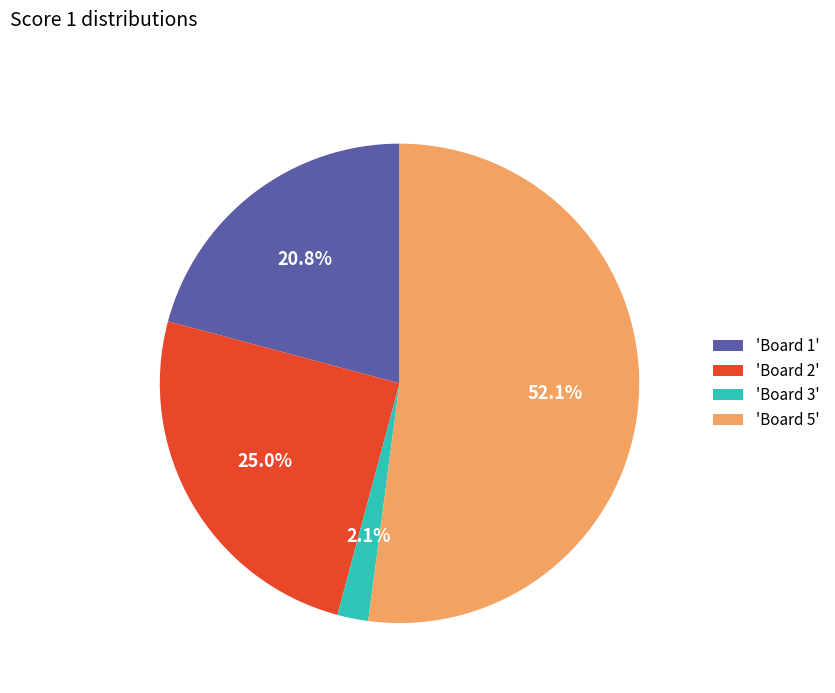

Which slice is the largest?

'Board 5'